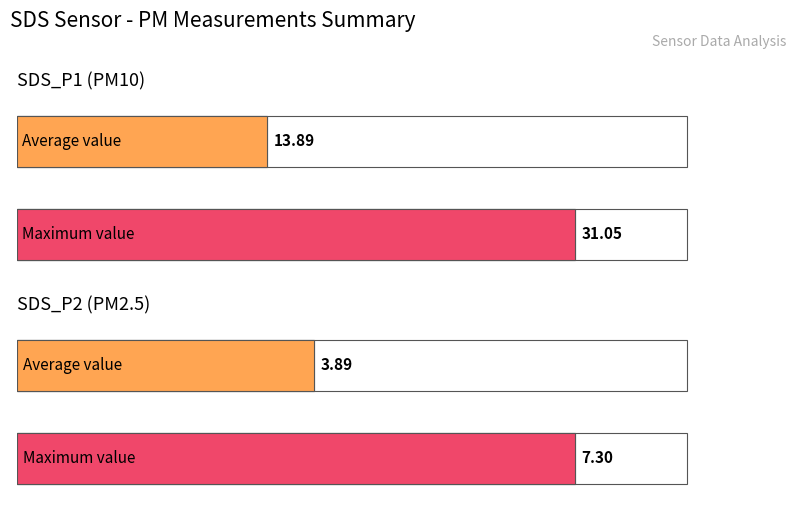

What is the average value of the SDS_P1 series?

13.9